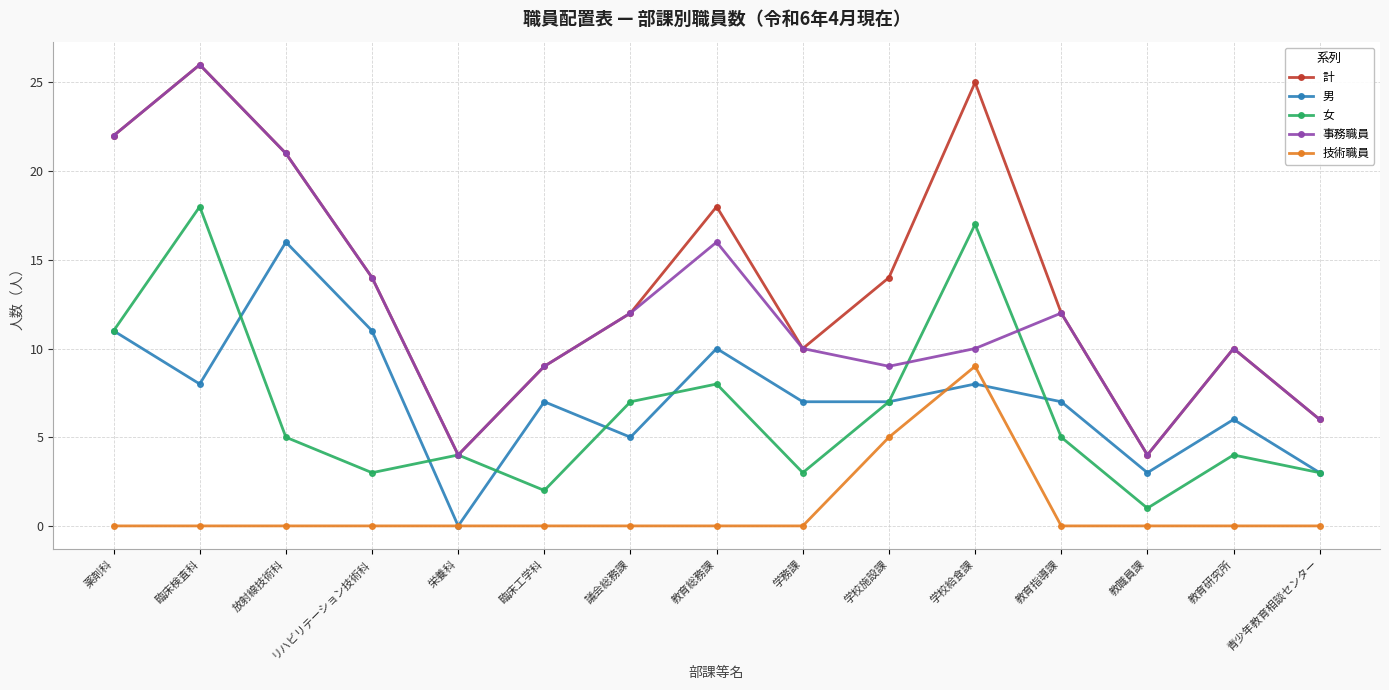

What position from the right is 議会総務課?

9